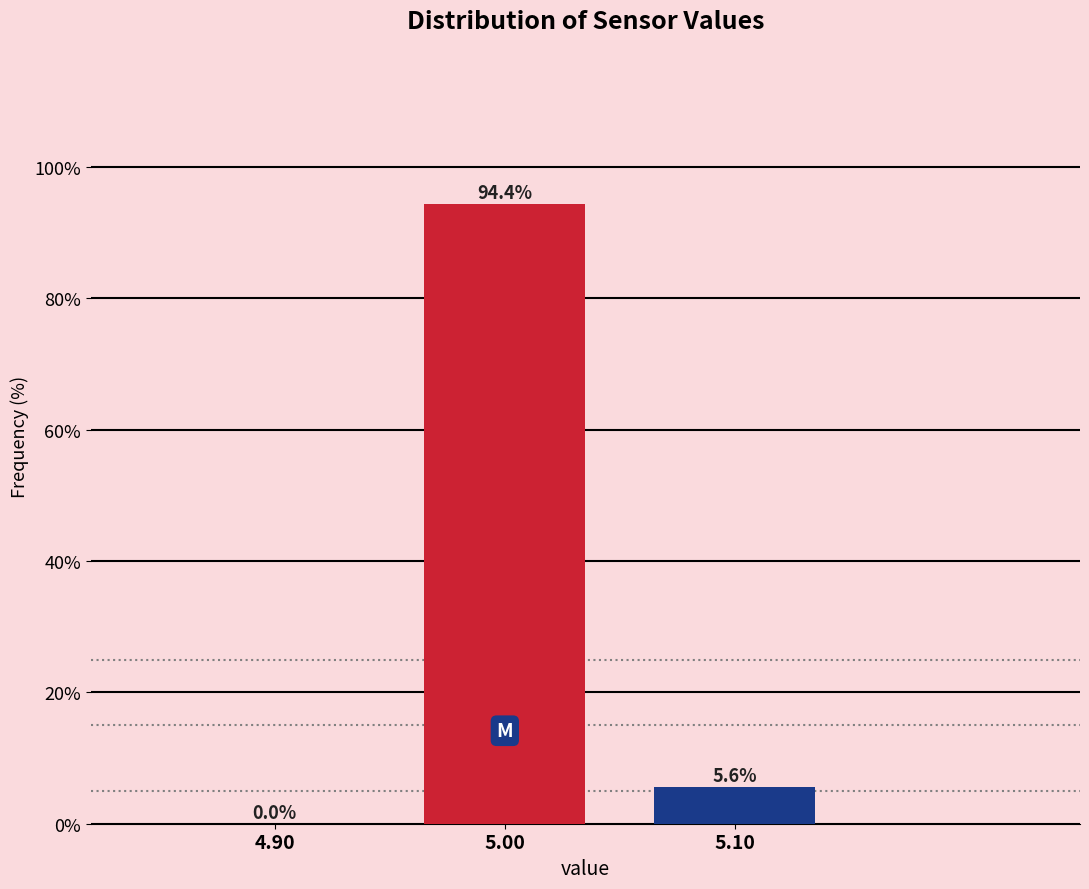

Over which range of the x-axis is the bar tallest?

4.95 to 5.05